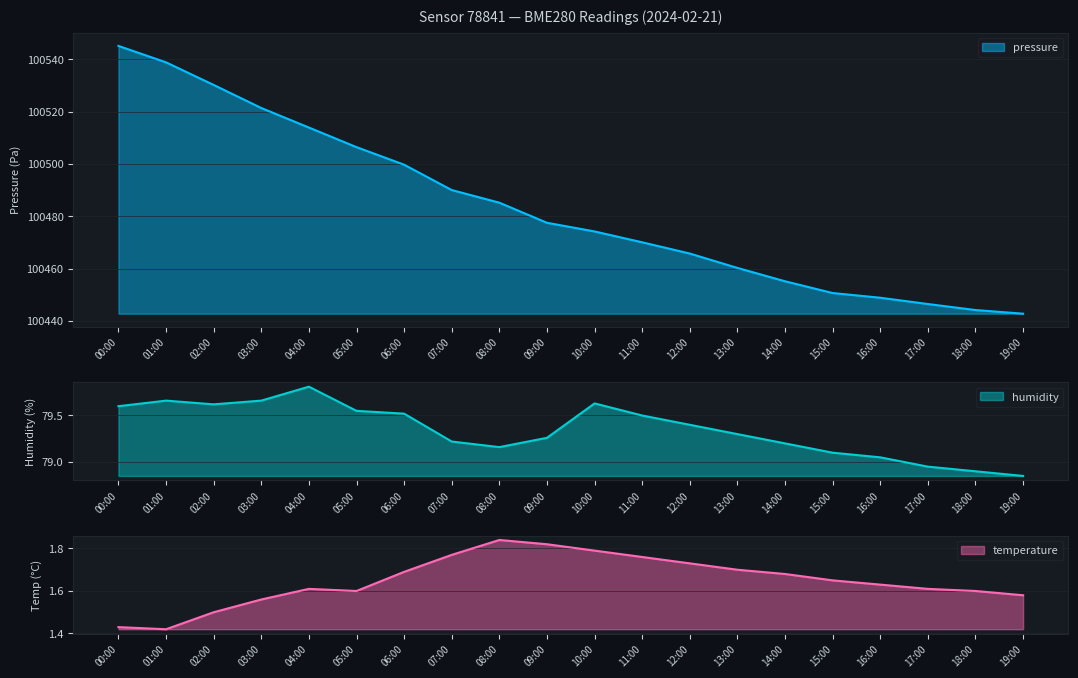

How many series are shown in this chart?

3